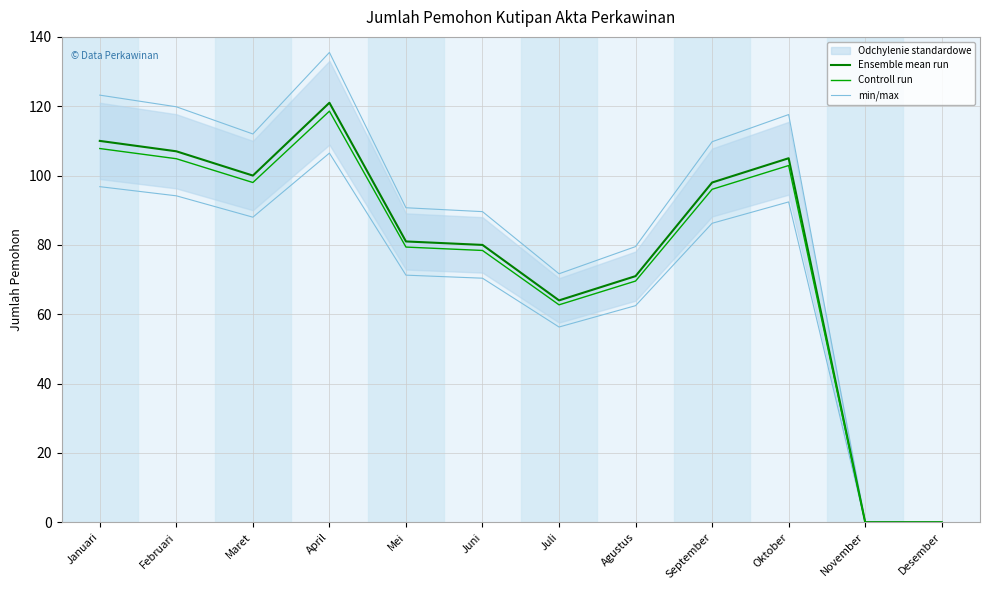

Is the value of Ensemble mean run at Februari greater than the value of min/max at April?

No